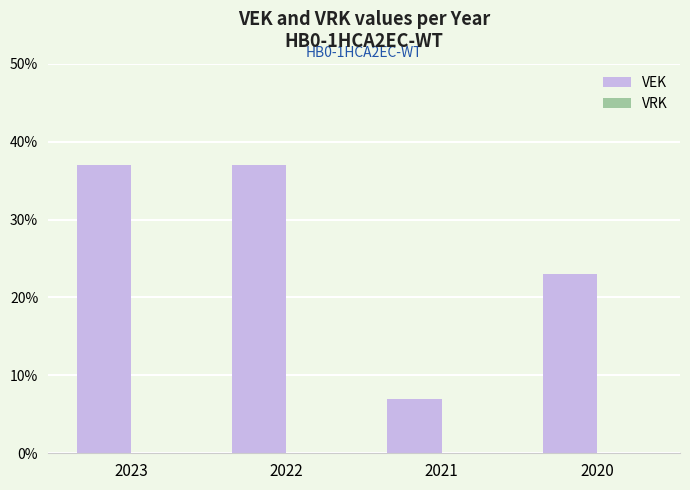

Are the bars horizontal?

No